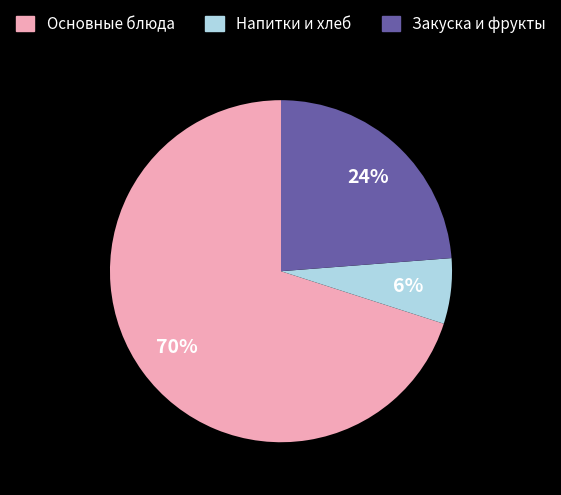

Combined, do Основные блюда and Закуска и фрукты account for over 50%?

Yes